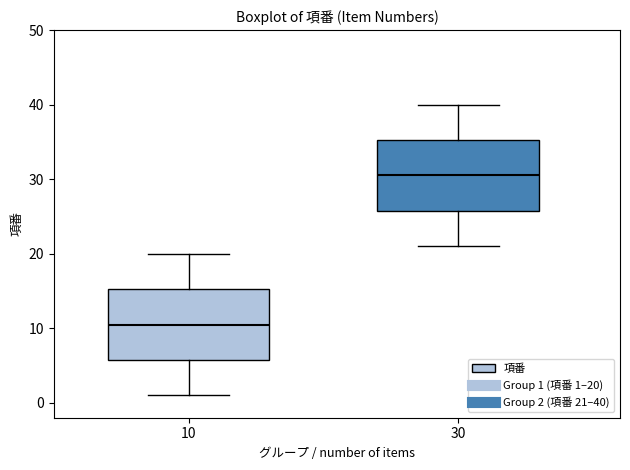

Reading left to right, transcribe this box plot: for each box, give where its median line is, the range the box spans, and where its two whiskers end, as read against the y-axis. The values are not printed on the chart, so give them approximately, as read against the axis.

10: median 11, box 6 to 15, whiskers 1 to 20
30: median 31, box 26 to 35, whiskers 21 to 40